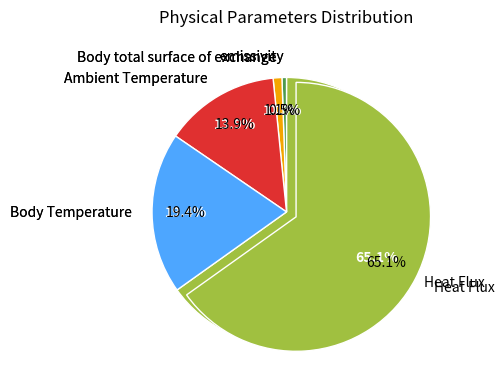

Combined, what portion of the pie is Body Temperature and Body total surface of exchange?

20.5%